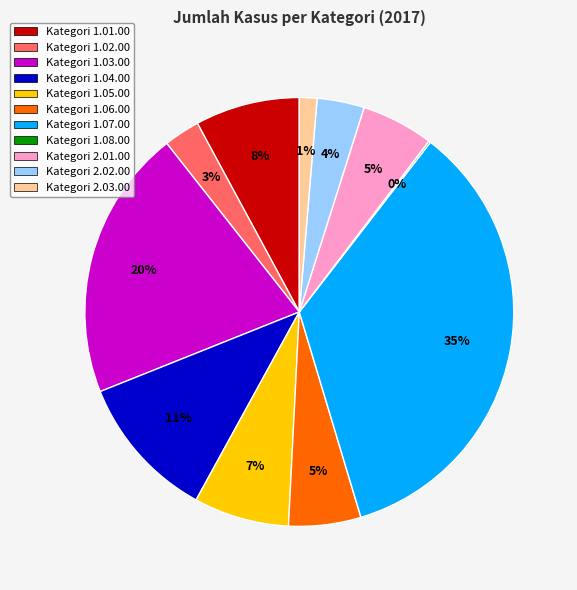

To the nearest percent, what is the average slice percentage?

9%